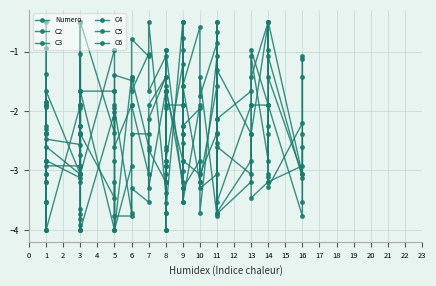

At which category does C5 reach its first local peak?

1